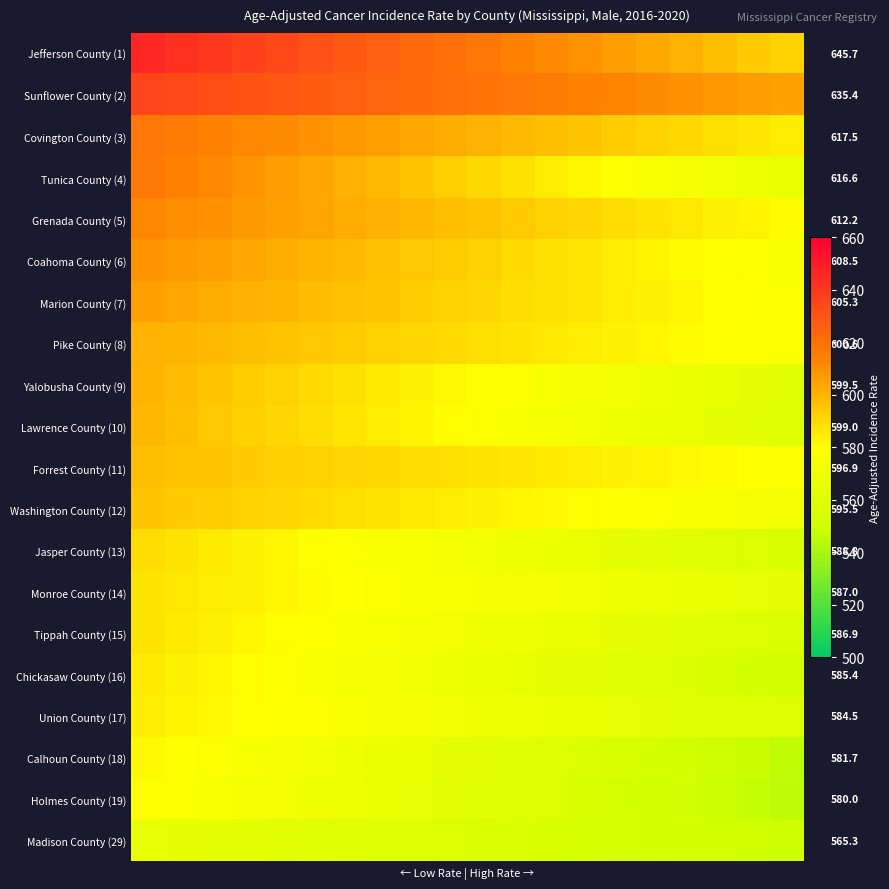

What is the spread (max minus min) of values at 0?

80.4